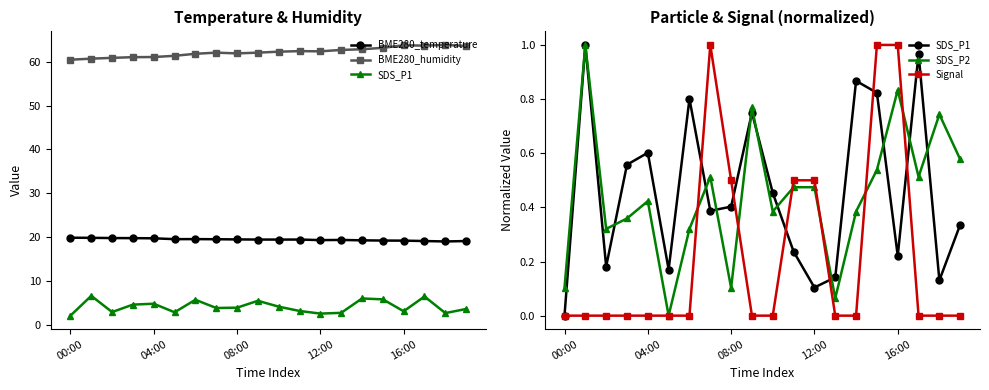

How many values in the BME280_humidity series are below 62?

8